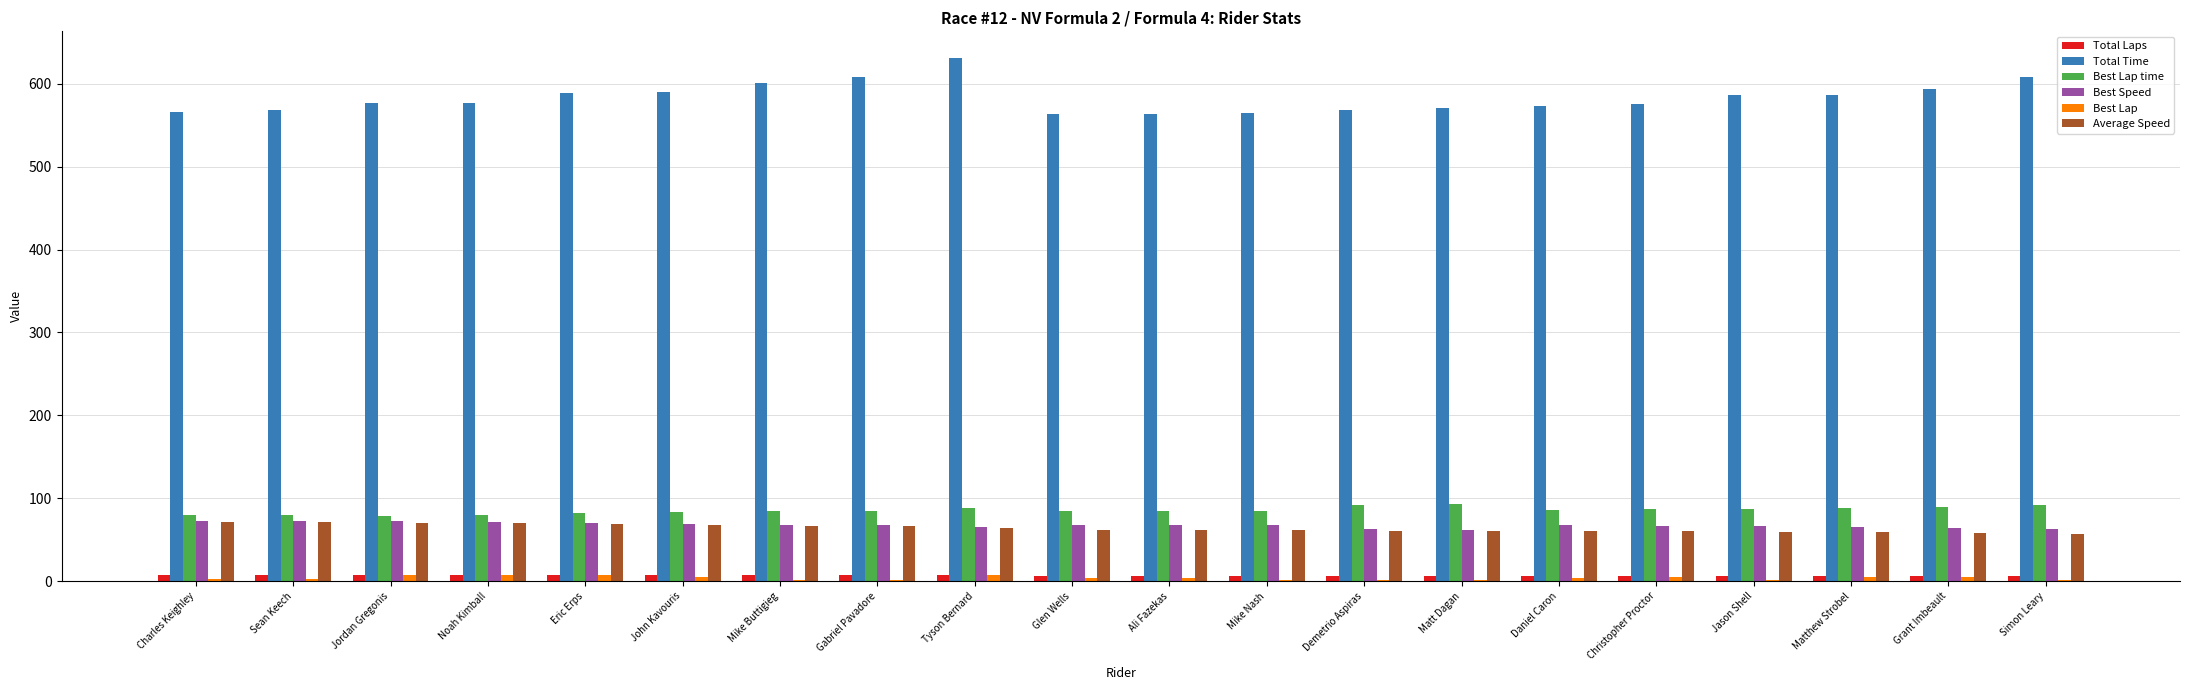

The Average Speed series shows 60.3 at Daniel Caron. True or false?

True